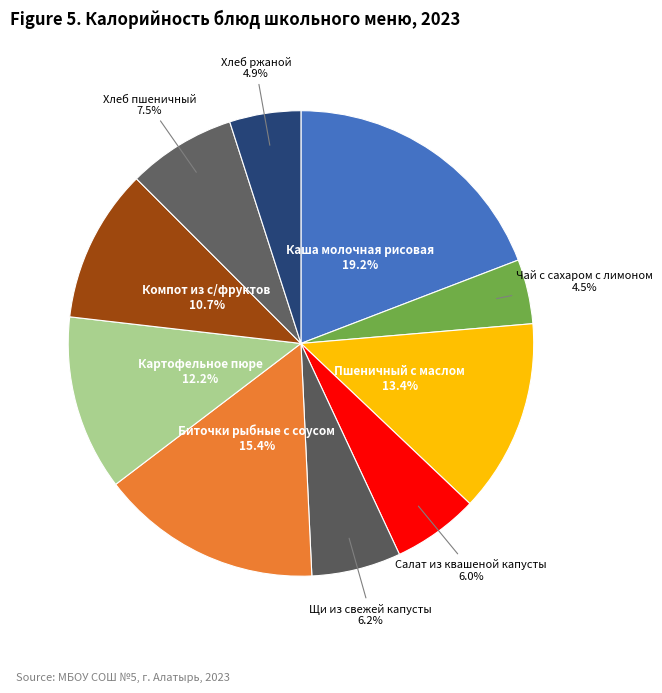

How many segments does this pie chart have?

10